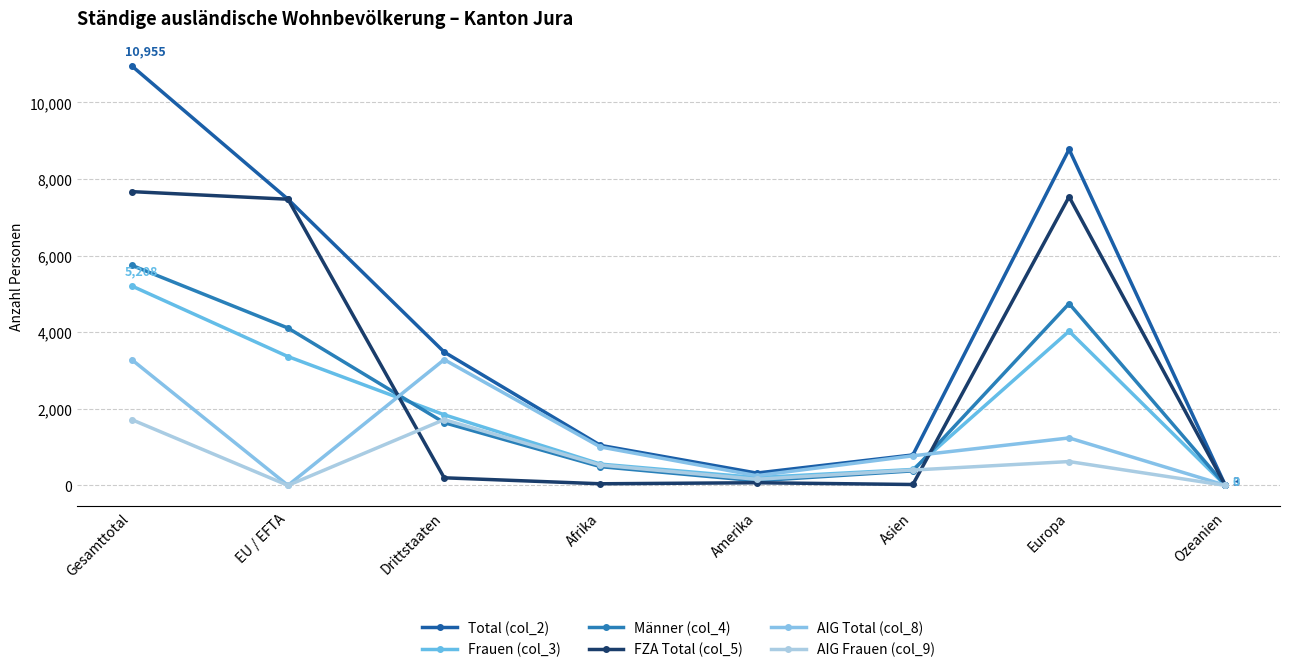

What is the difference between the highest and lowest values at Ozeanien?

3